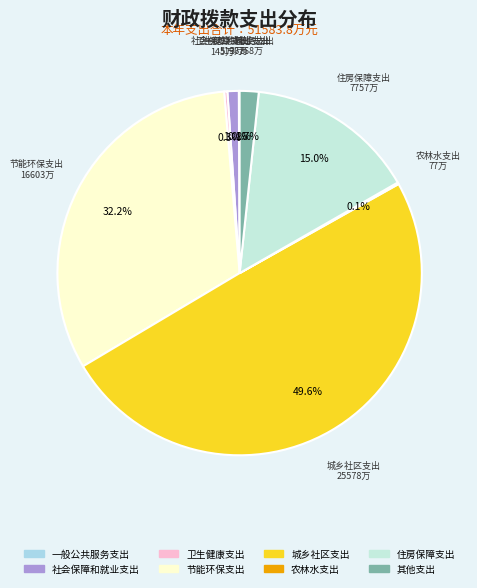

Which slice is the largest?

城乡社区支出